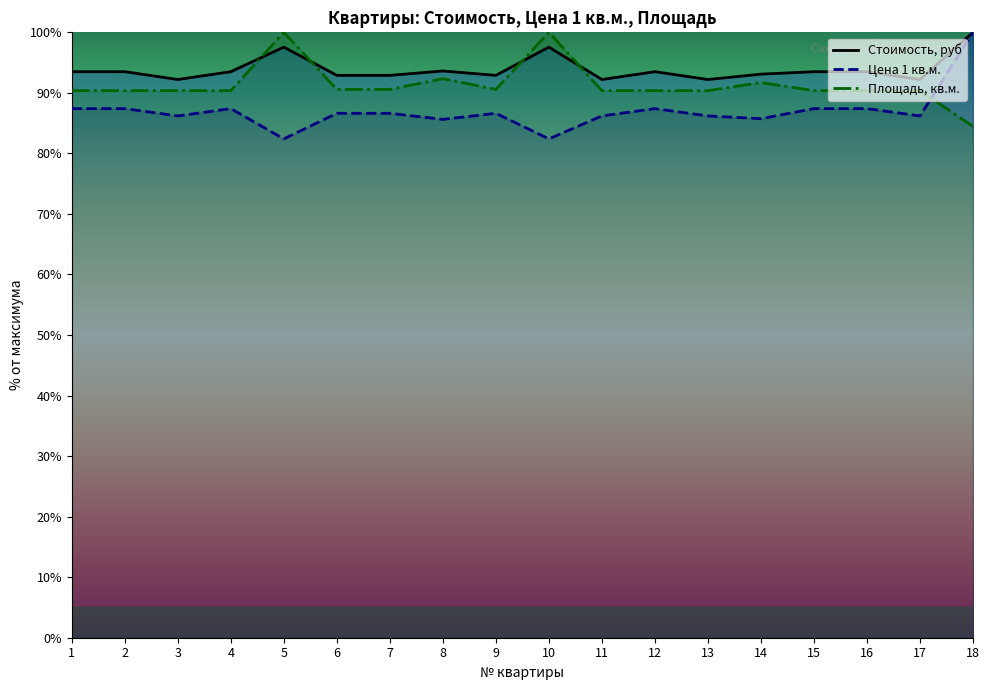

What is the greatest value displayed?

100.0